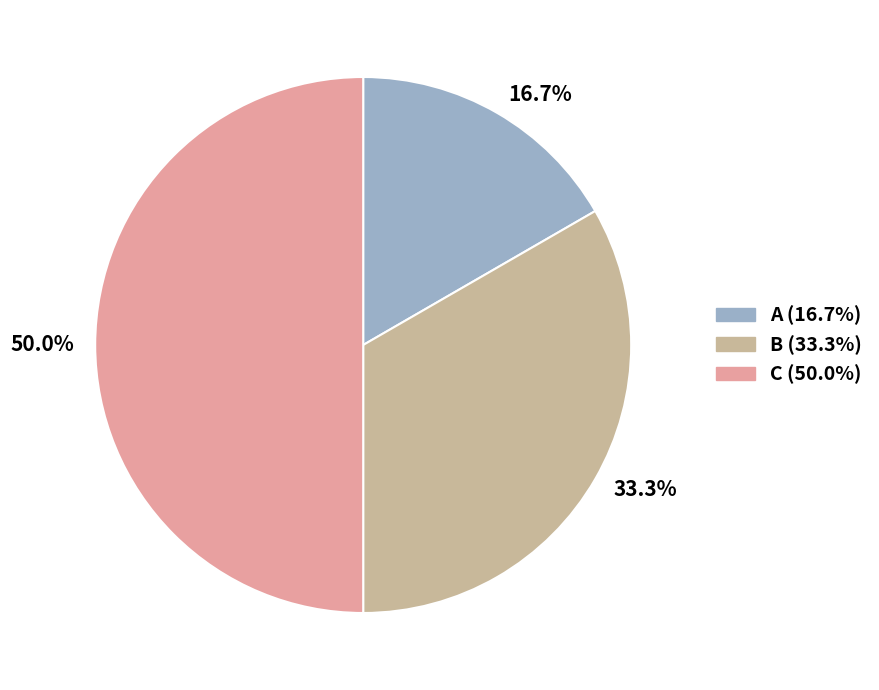

Rank the categories by value from lowest to highest.

A, B, C